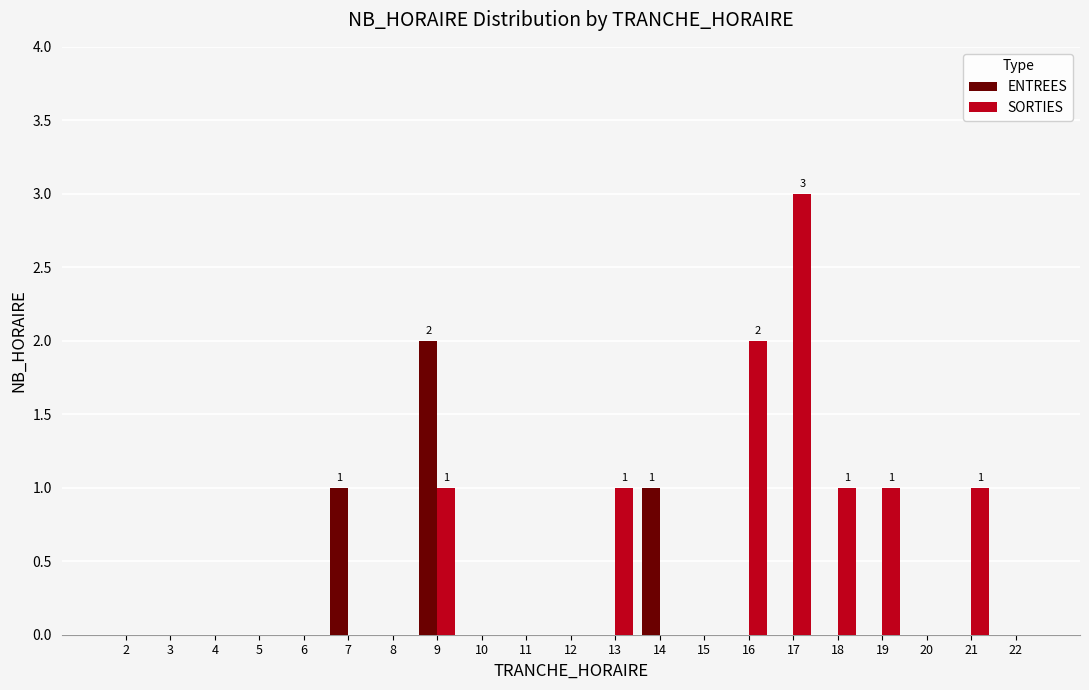

At which category does the chart reach its peak across all series?

17